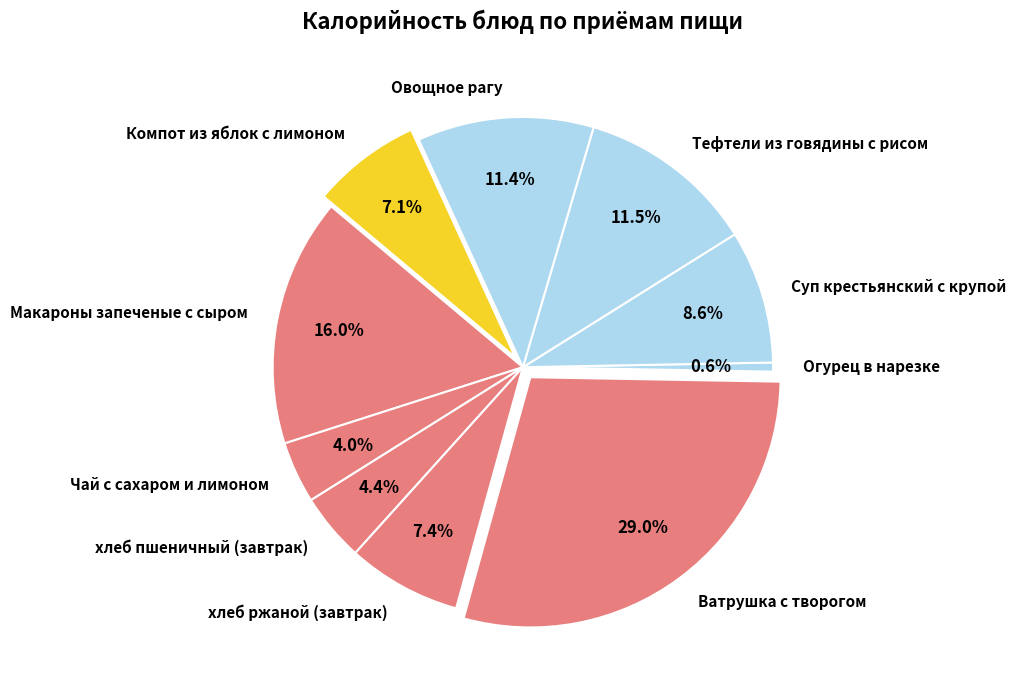

True or false: Суп крестьянский с крупой accounts for 1% of the total.

False